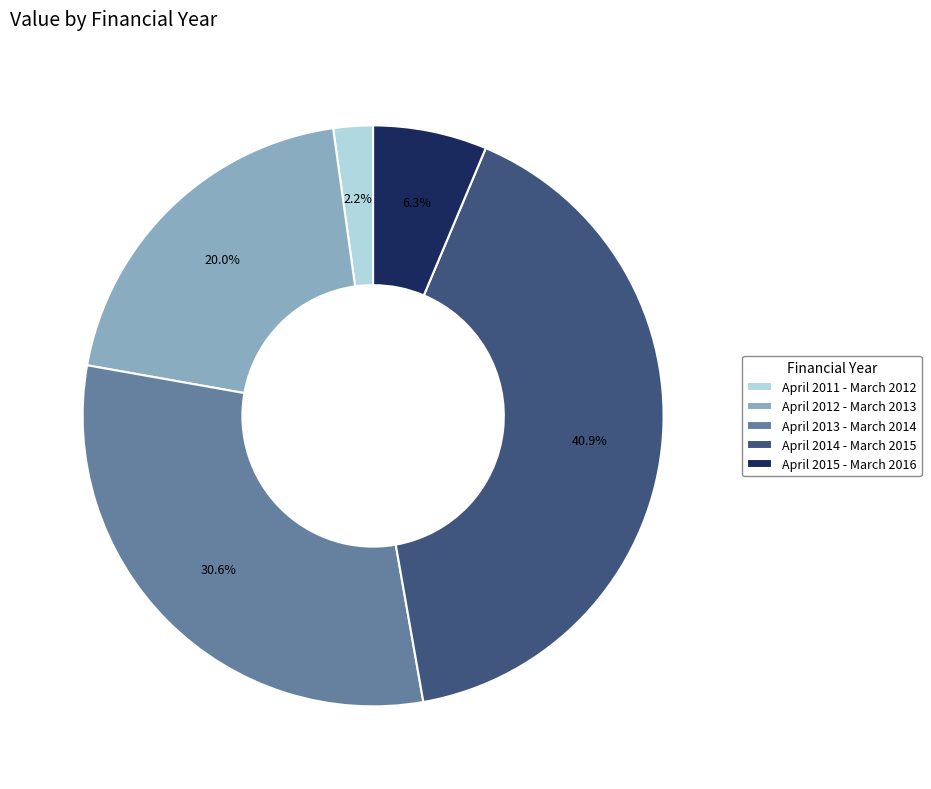

How much of the chart is everything except April 2013 - March 2014?

69.4%